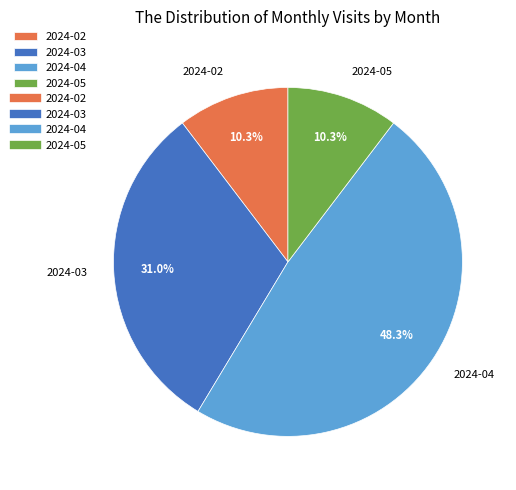

Does 2024-04 represent more than half of the total?

No